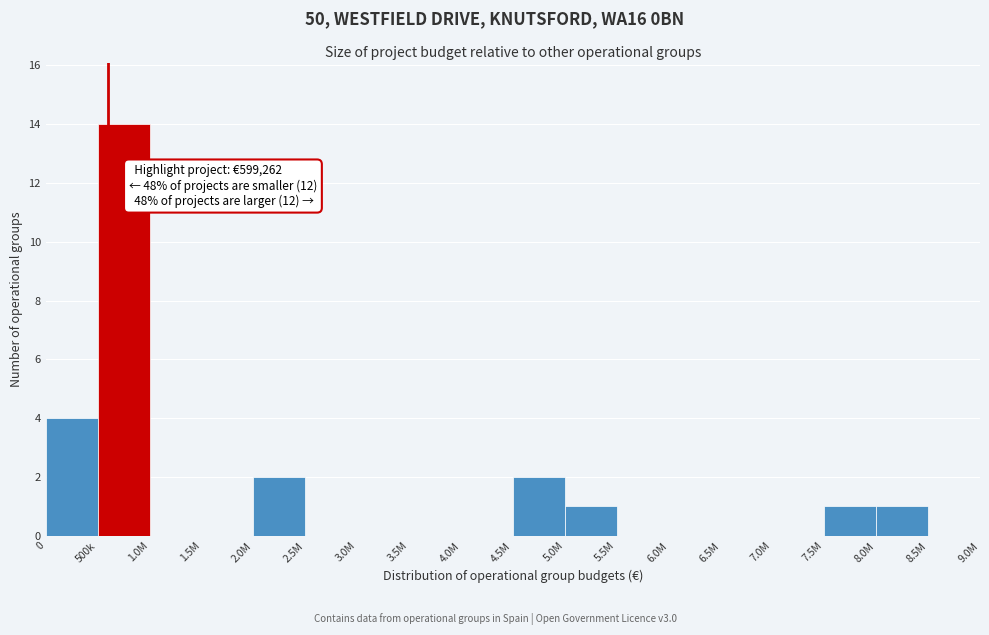

Reading right to left, extract all data points from this chart.

8.5M=0	8.0M=1	7.5M=1	7.0M=0	6.5M=0	6.0M=0	5.5M=0	5.0M=1	4.5M=2	4.0M=0	3.5M=0	3.0M=0	2.5M=0	2.0M=2	1.5M=0	1.0M=0	500k=14	0=4